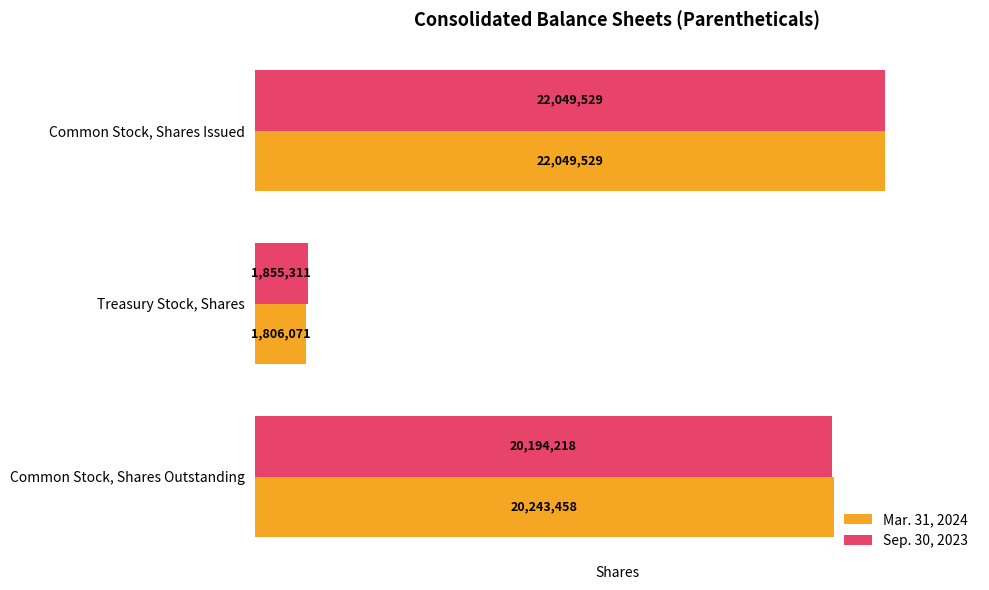

What is the greatest value displayed?

22049529